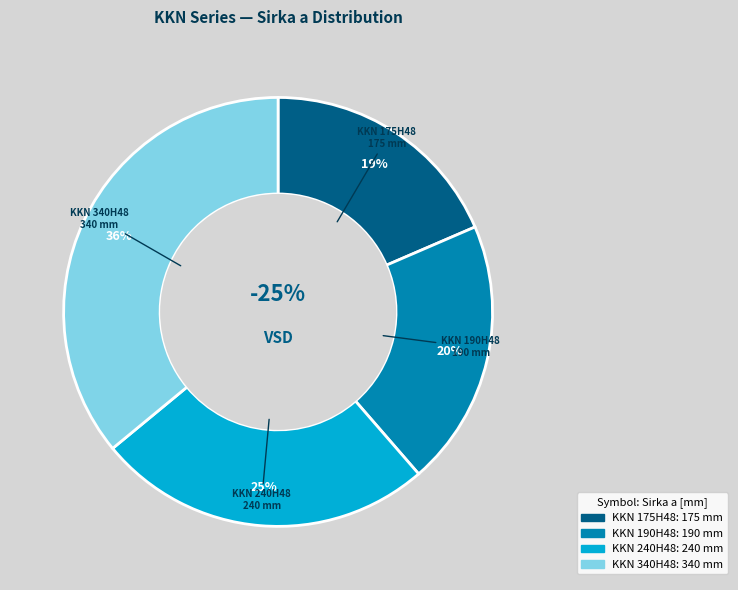

To the nearest percent, what is the difference between the KKN 240H48 and KKN 340H48 slice percentages?

11%